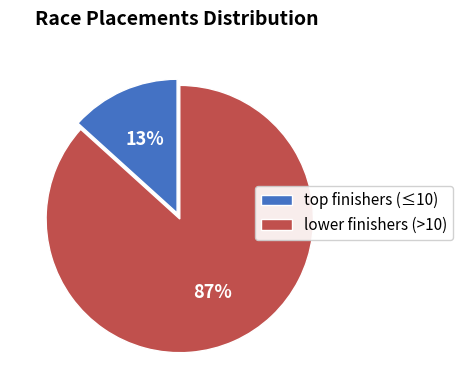

Is there a majority slice in this chart?

Yes